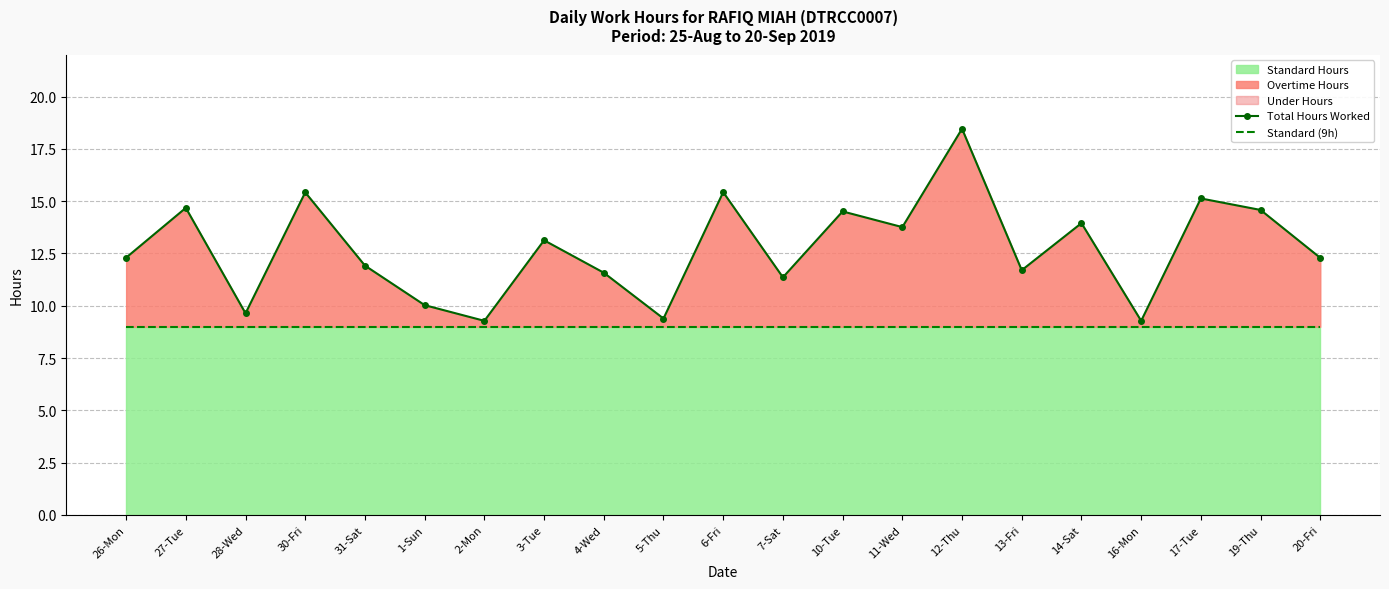

What is the sum of all Standard (9h) values?

189.0